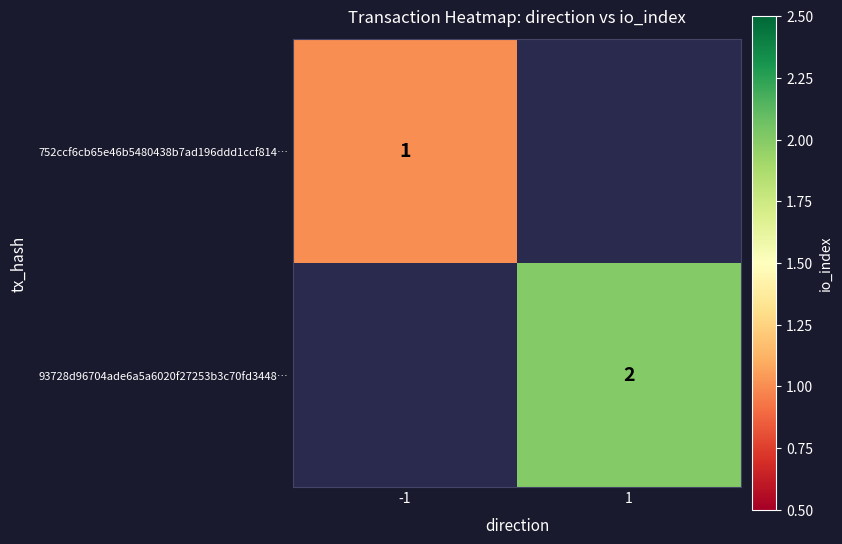

True or false: 93728d96704ade6a5a6020f27253b3c70fd3448… has a value of 2 at 1.

True